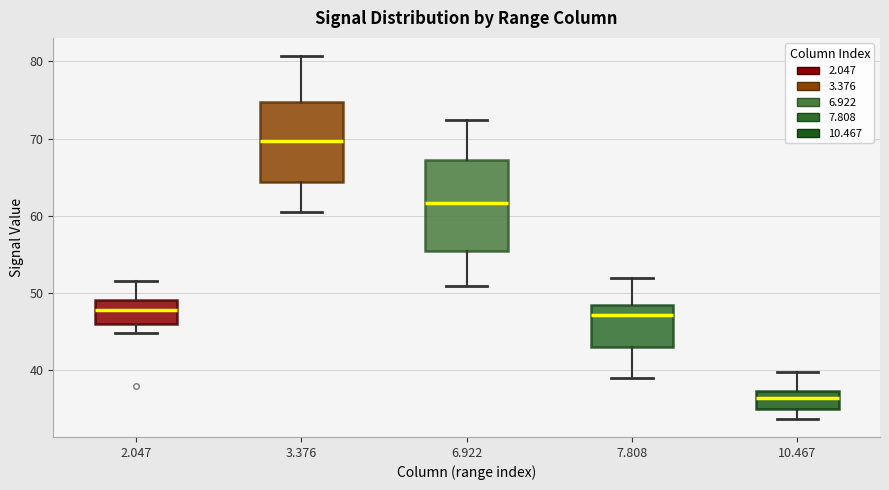

Where does the lower whisker of the box at x = 6.922 end on the y-axis? The values are not printed on the chart, so give them approximately, as read against the axis.

51